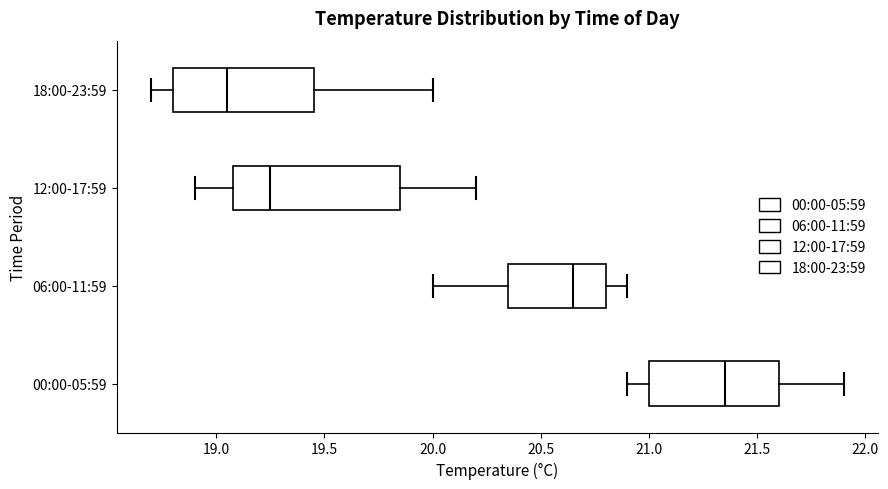

Which box is the widest, from its left edge to its right edge?

12:00-17:59